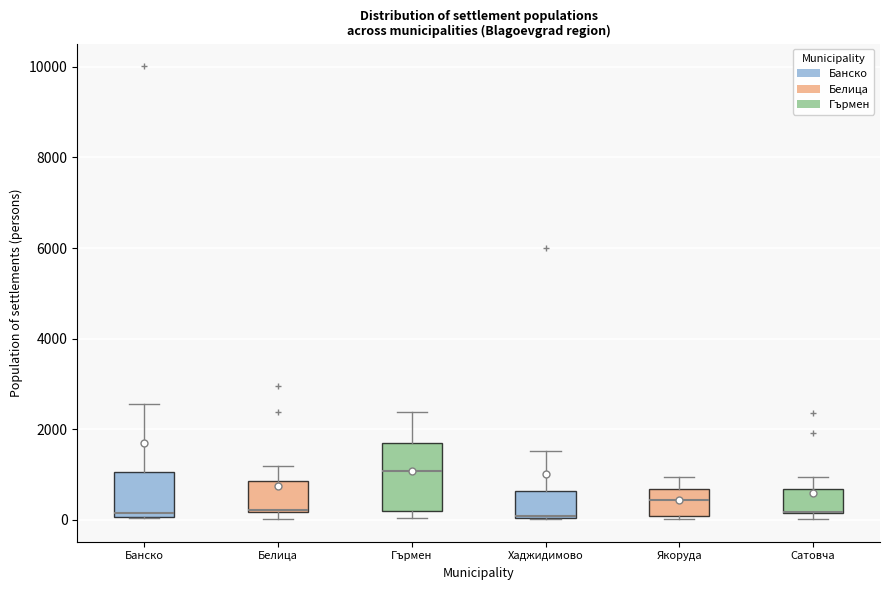

Which box is the tallest, from its lower edge to its upper edge?

Гърмен